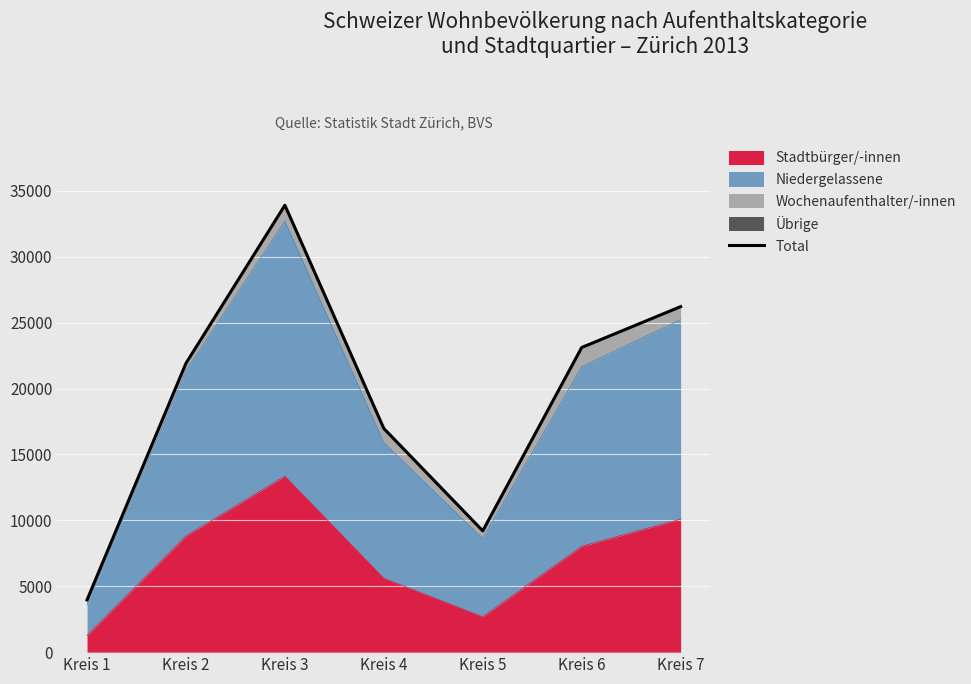

What is the difference between the values at Kreis 7 and Kreis 5?

17011